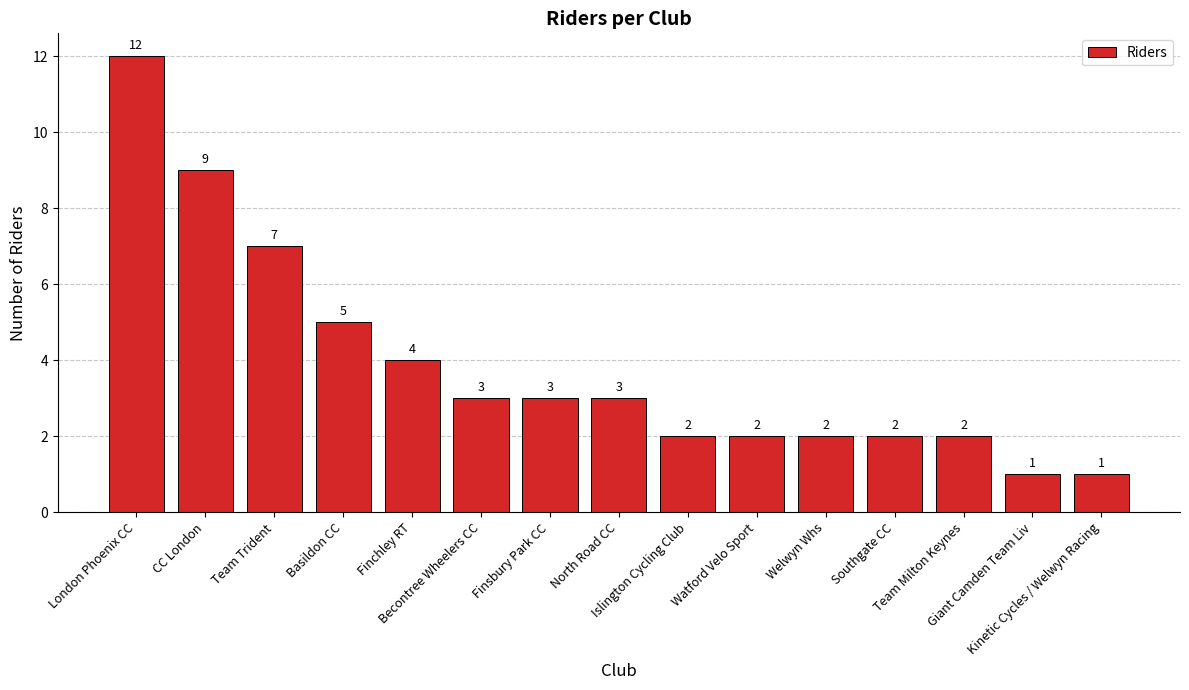

Reading left to right, list all the values displayed in this chart.

London Phoenix CC=12	CC London=9	Team Trident=7	Basildon CC=5	Finchley RT=4	Becontree Wheelers CC=3	Finsbury Park CC=3	North Road CC=3	Islington Cycling Club=2	Watford Velo Sport=2	Welwyn Whs=2	Southgate CC=2	Team Milton Keynes=2	Giant Camden Team Liv=1	Kinetic Cycles / Welwyn Racing=1